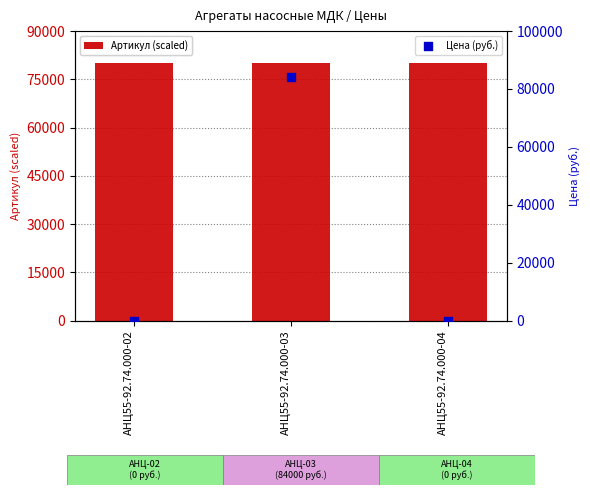

Which series has the largest total across all categories?

Артикул (scaled)